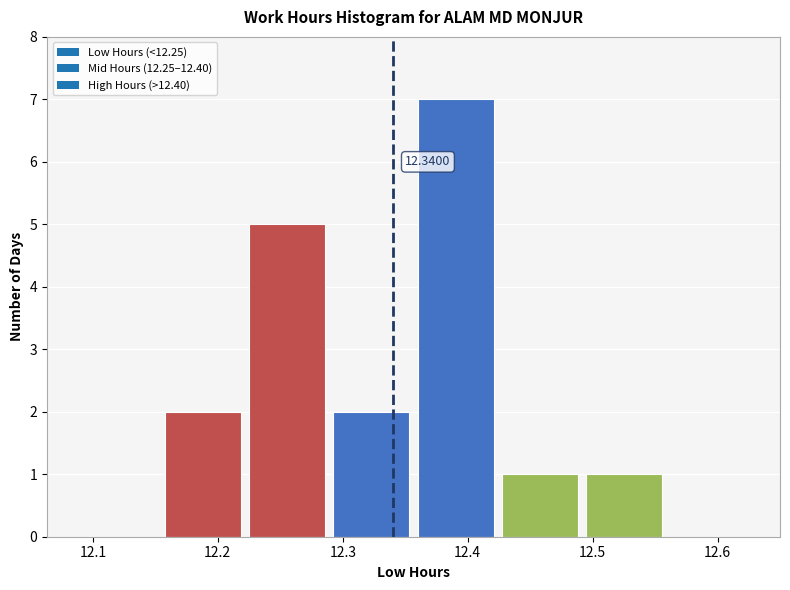

Which range on the x-axis has the tallest bar?

12.36 to 12.43